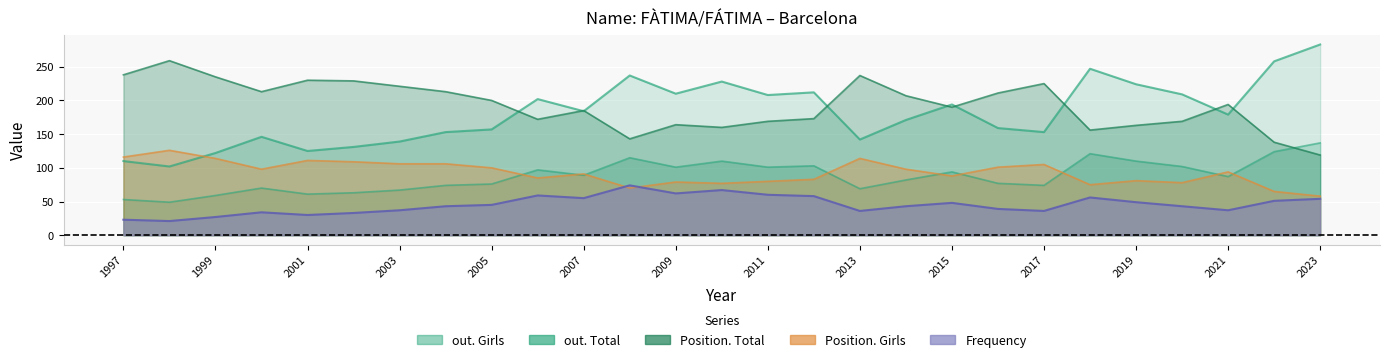

Which category has the lowest value across all series?

1998